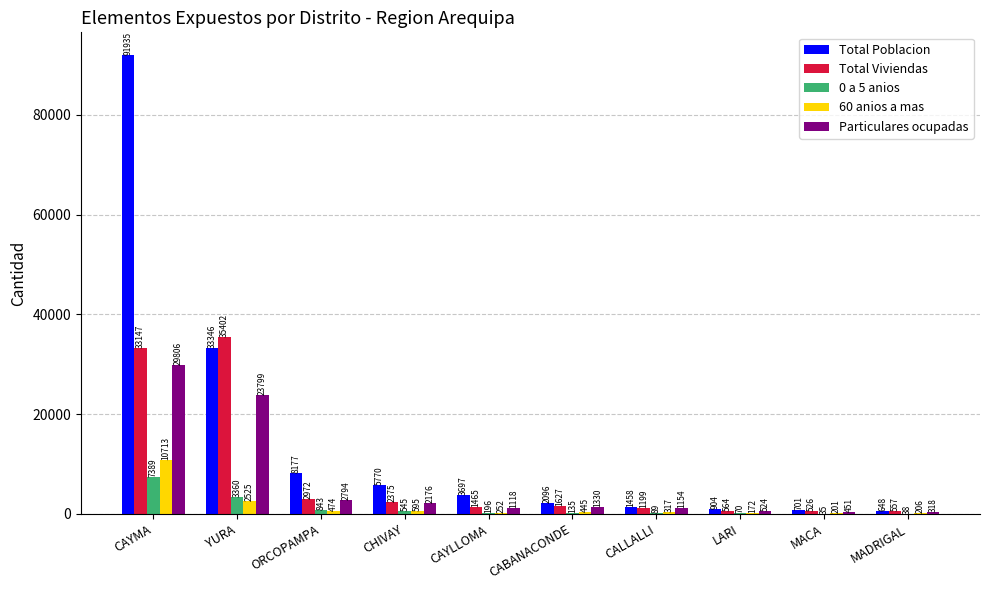

What is the difference between the 0 a 5 anios values at CABANACONDE and MACA?

100